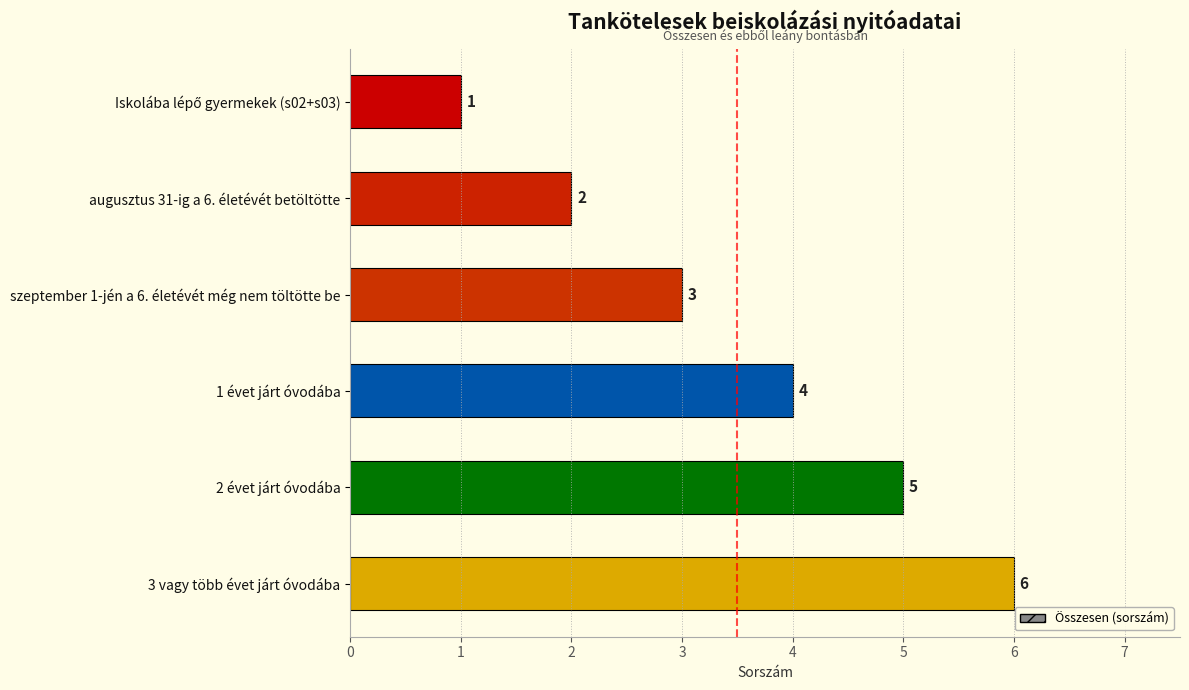

How many categories are shown in the chart?

6